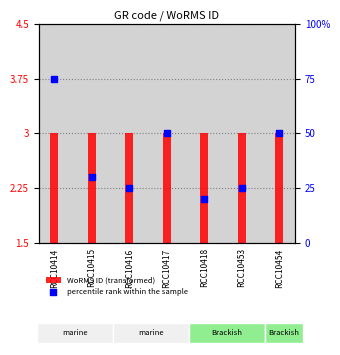

Which series reaches the minimum Y coordinate?

WoRMS ID (transformed)